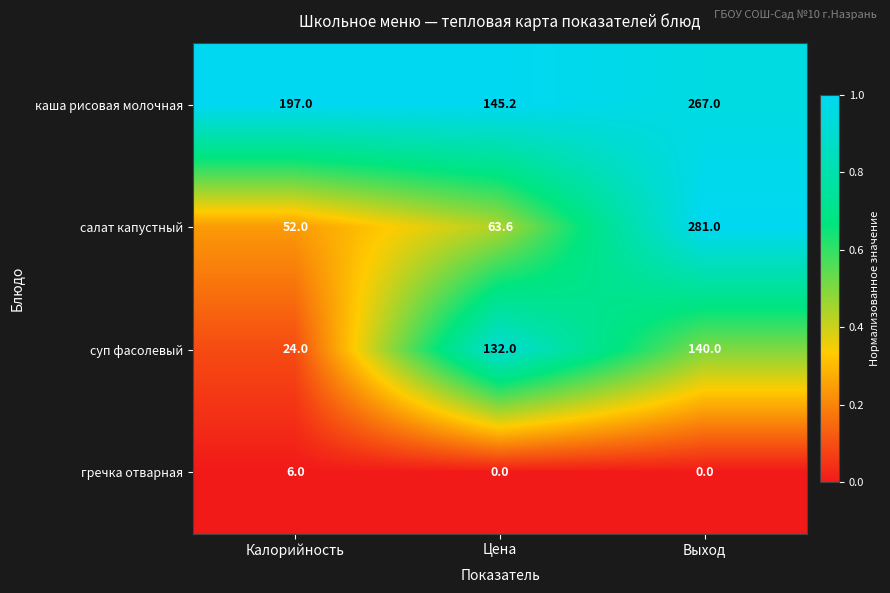

The каша рисовая молочная series shows 145.2 at Цена. True or false?

True